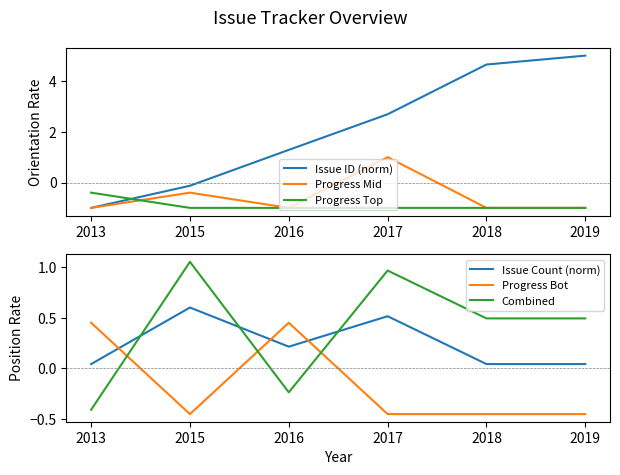

Rank the series at 2019 from highest to lowest value.

Issue ID (norm), Combined, Issue Count (norm), Progress Bot, Progress Mid, Progress Top